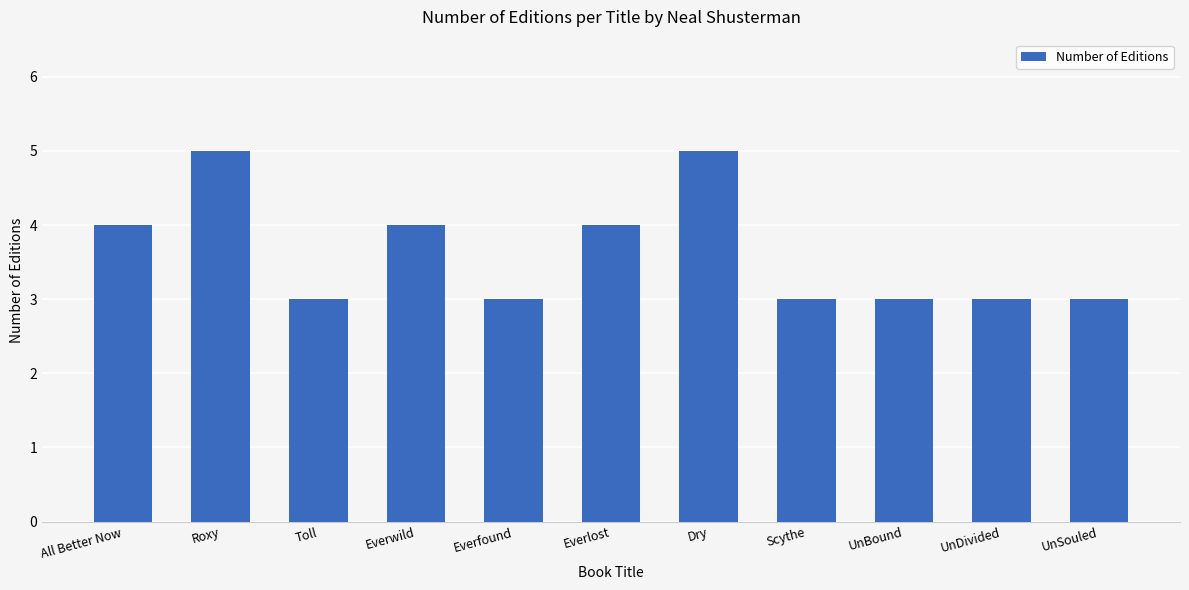

Read the value at Everlost.

4